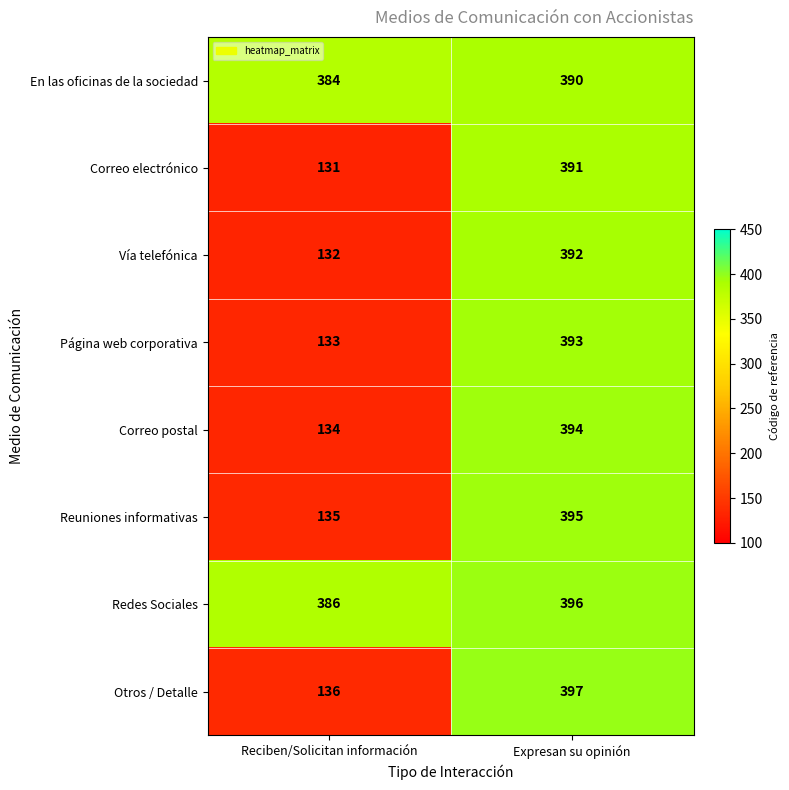

What is the difference between the highest and lowest values at Reciben/Solicitan información?

255